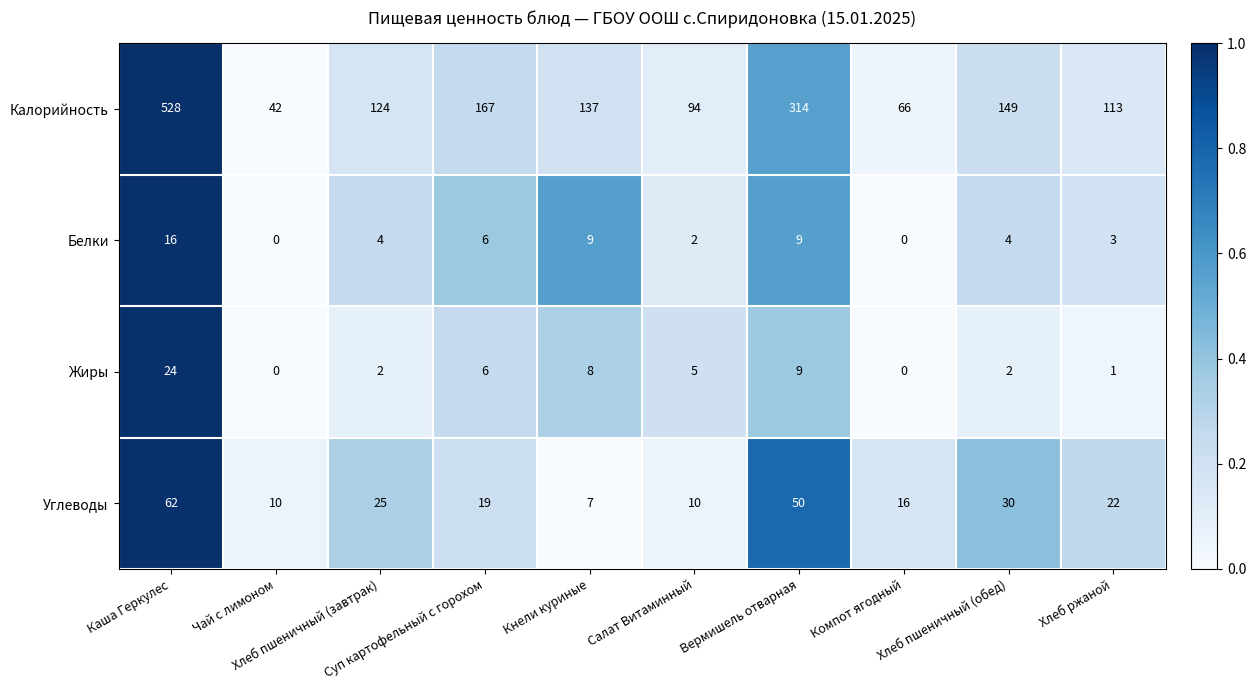

List the series in order of their peak value, highest first.

Калорийность, Углеводы, Жиры, Белки